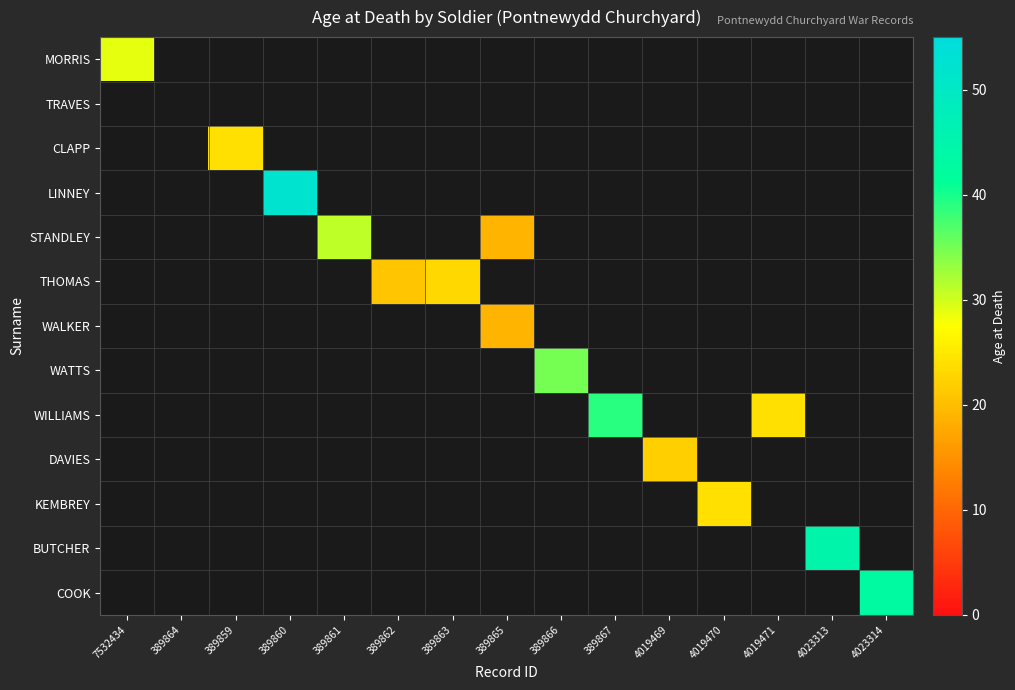

At 389865, list the series in order from largest to smallest.

STANDLEY, WALKER, MORRIS, TRAVES, CLAPP, LINNEY, THOMAS, WATTS, WILLIAMS, DAVIES, KEMBREY, BUTCHER, COOK